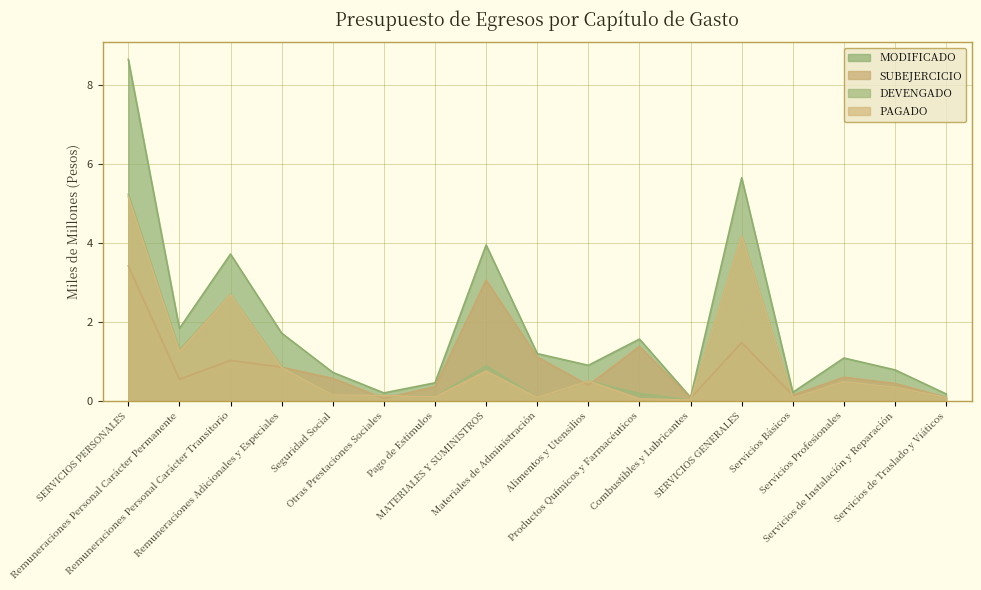

How many data points does each series have?

17